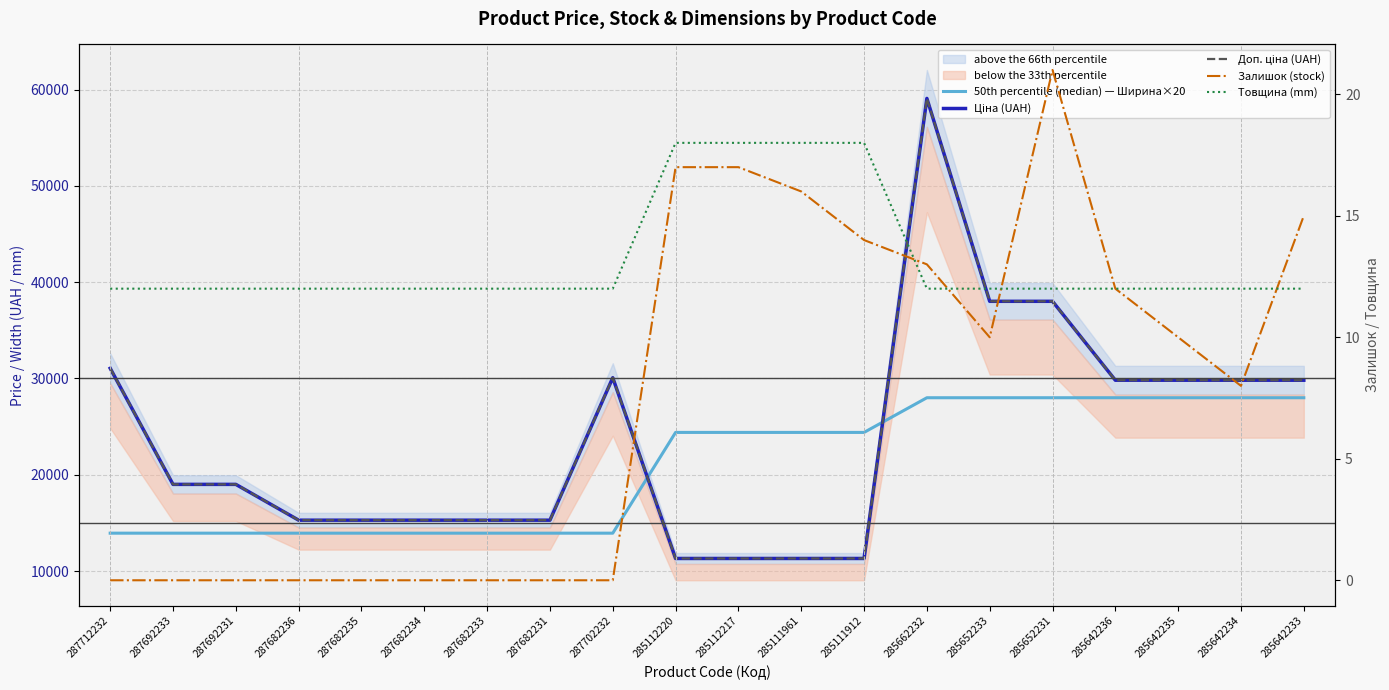

At how many categories does at least one series exceed 35957?

3